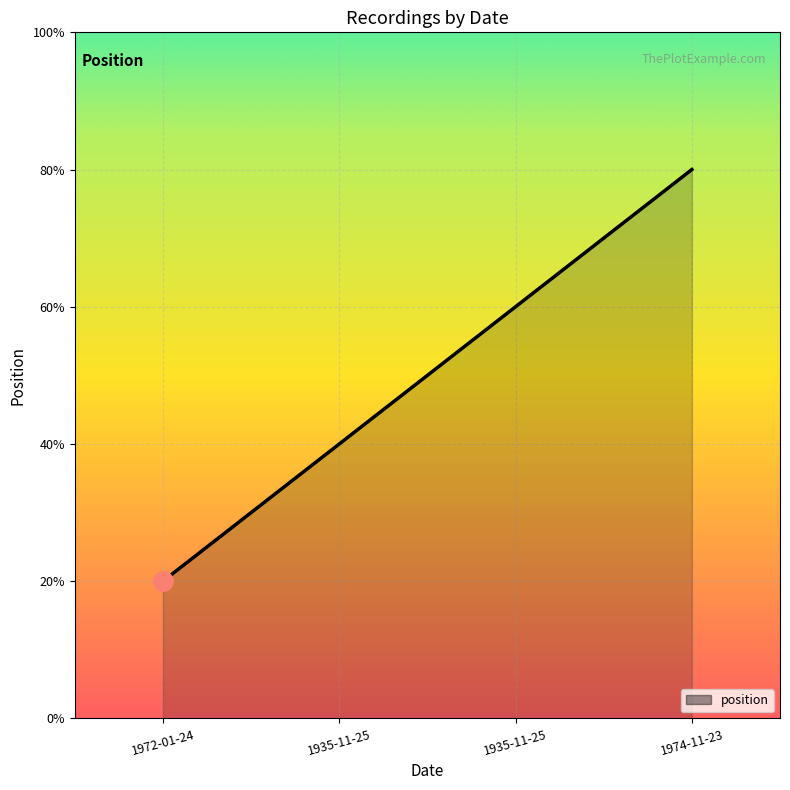

Count the values in the range 2 to 4.

3